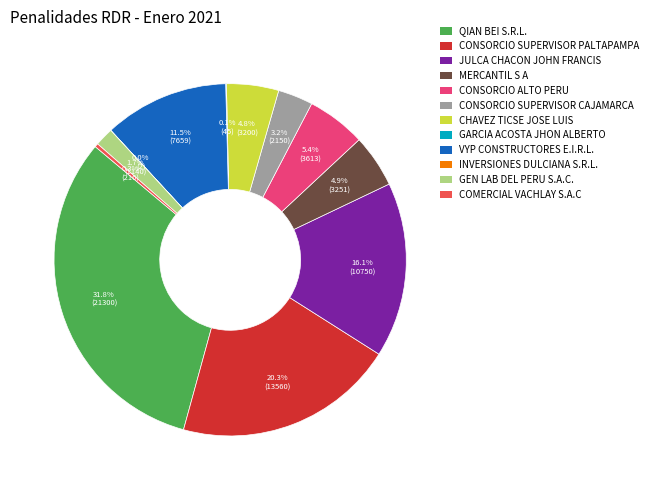

Which category has the biggest portion of the pie?

QIAN BEI S.R.L.